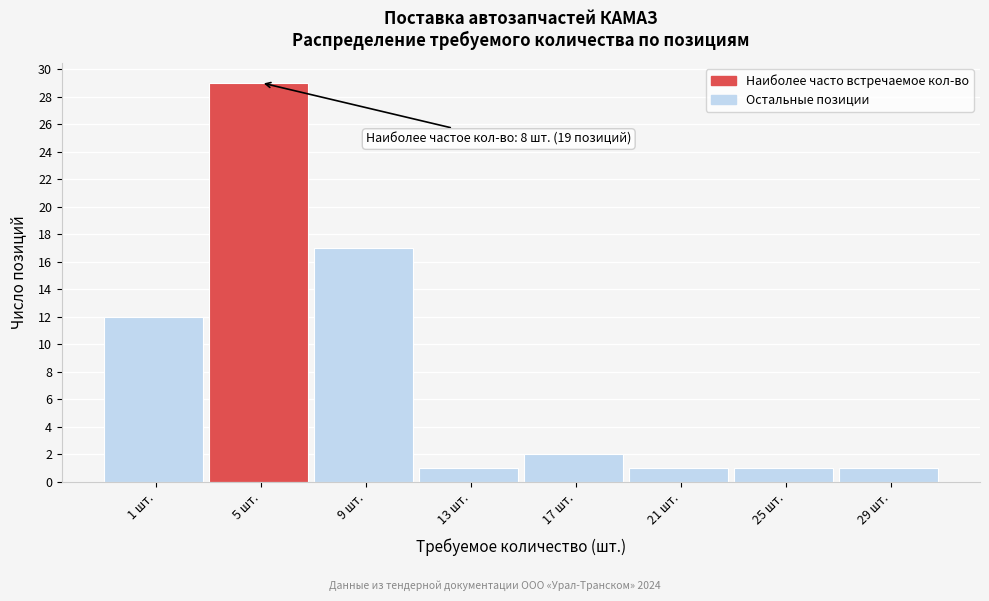

Reading right to left, what are all the values shown in this chart?

29 шт.=1	25 шт.=1	21 шт.=1	17 шт.=2	13 шт.=1	9 шт.=17	5 шт.=29	1 шт.=12